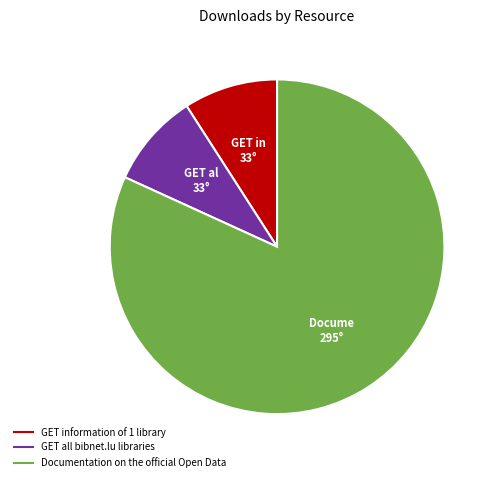

Which category has the biggest portion of the pie?

Documentation on the official Open Data